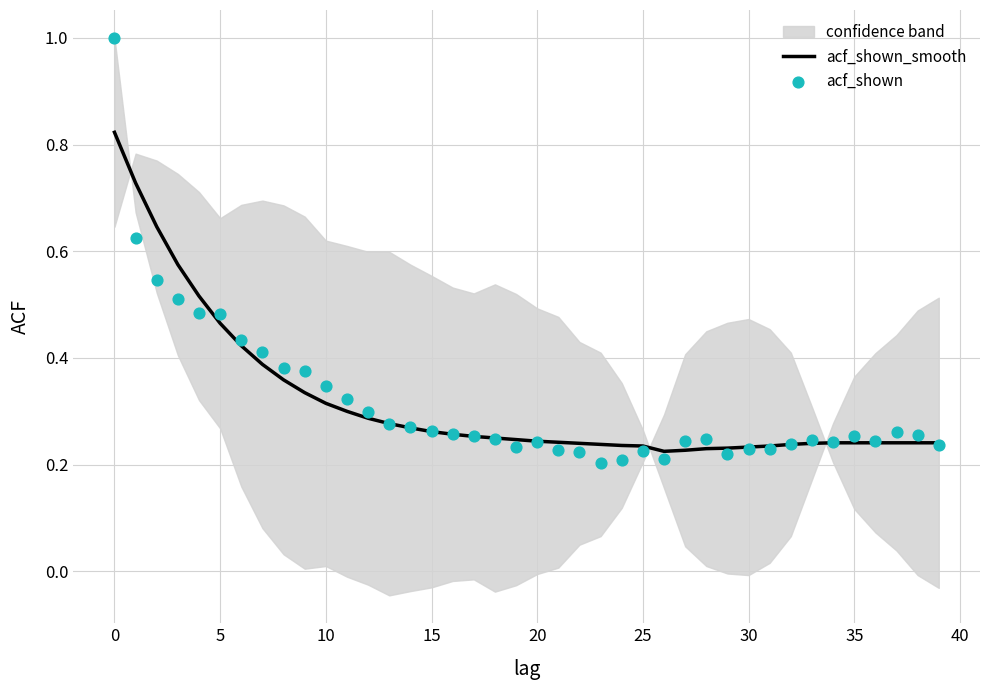

Which series has the largest total across all categories?

acf_shown_smooth